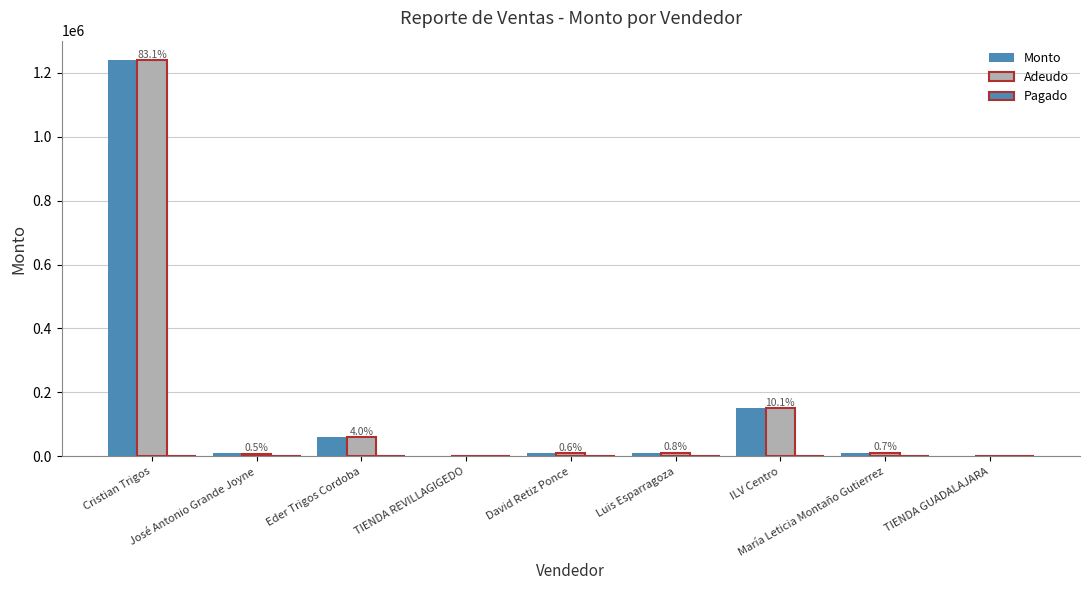

What is the total value across all series at Luis Esparragoza?

22400.0